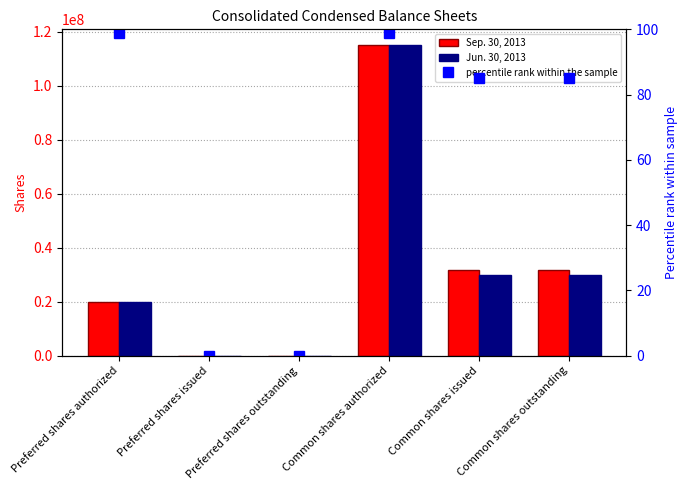

At which category is the sum across all series the highest?

Common shares authorized